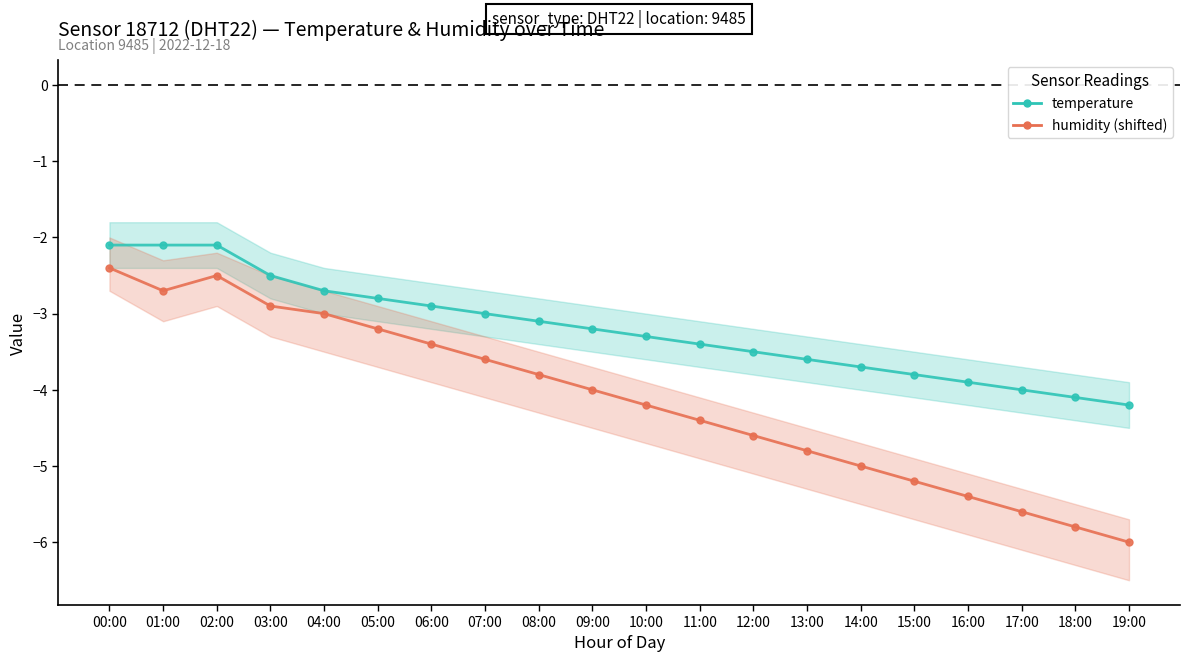

Reading left to right, list all the values displayed in this chart.

temperature: -2.1	-2.1	-2.1	-2.5	-2.7	-2.8	-2.9	-3.0	-3.1	-3.2	-3.3	-3.4	-3.5	-3.6	-3.7	-3.8	-3.9	-4.0	-4.1	-4.2
humidity (shifted): -2.4	-2.7	-2.5	-2.9	-3.0	-3.2	-3.4	-3.6	-3.8	-4.0	-4.2	-4.4	-4.6	-4.8	-5.0	-5.2	-5.4	-5.6	-5.8	-6.0